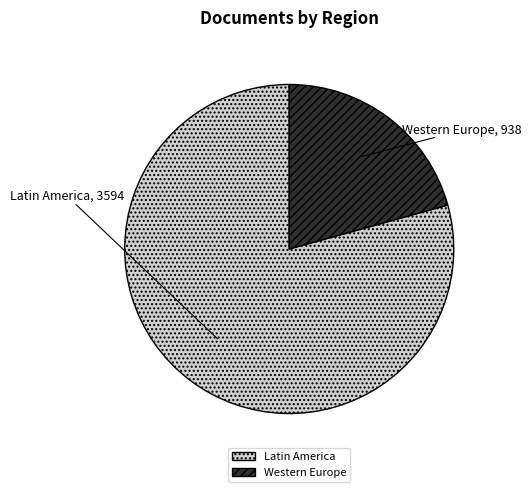

Is there a majority slice in this chart?

Yes